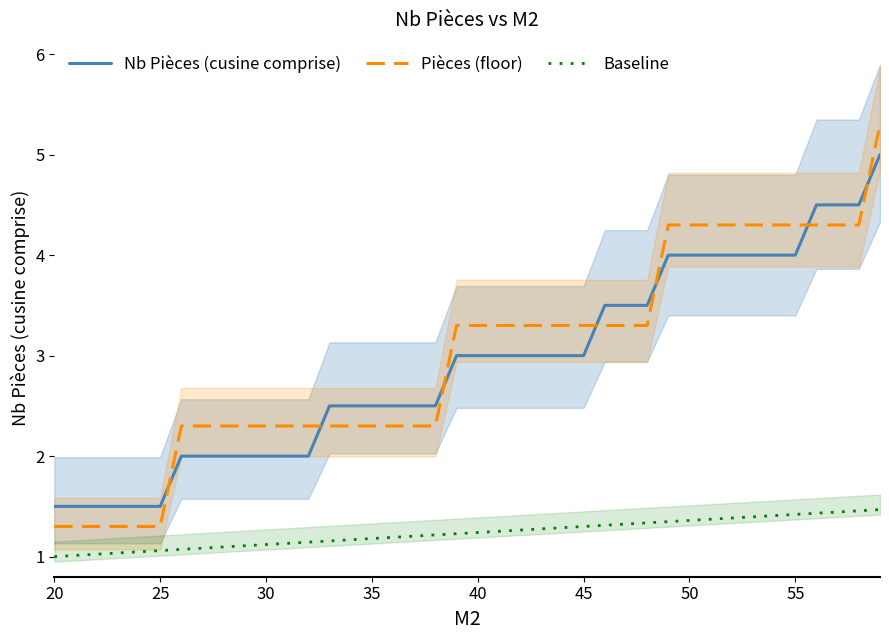

Which category has the lowest value in the Pièces (floor) series?

20